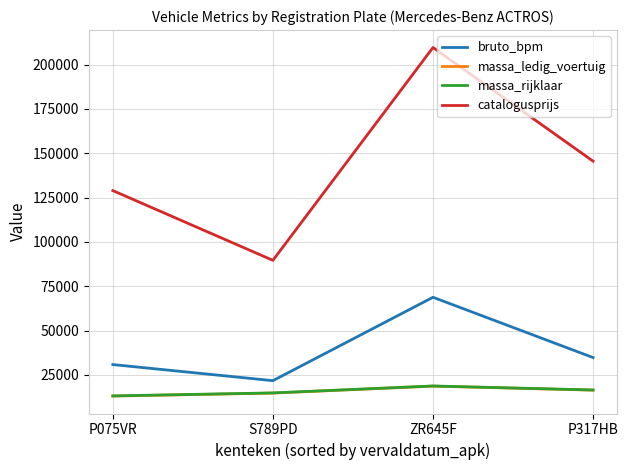

What is the difference between the second highest and second lowest values in the massa_ledig_voertuig series?

1651